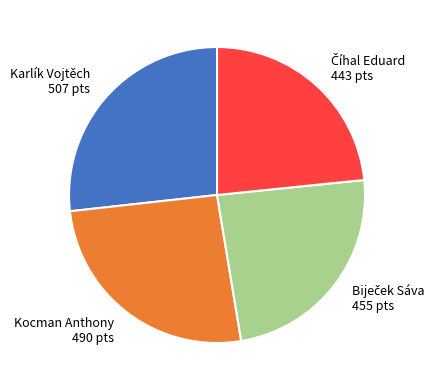

Count the number of slices in the pie.

4